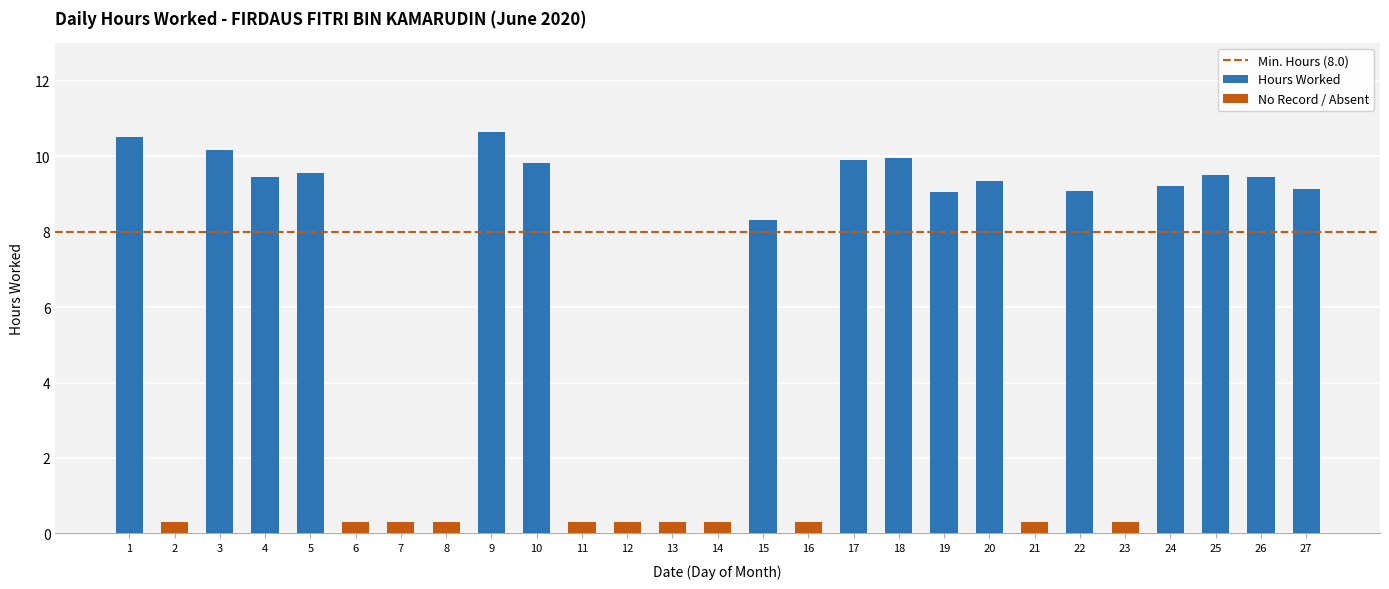

How many values are below 9?

12